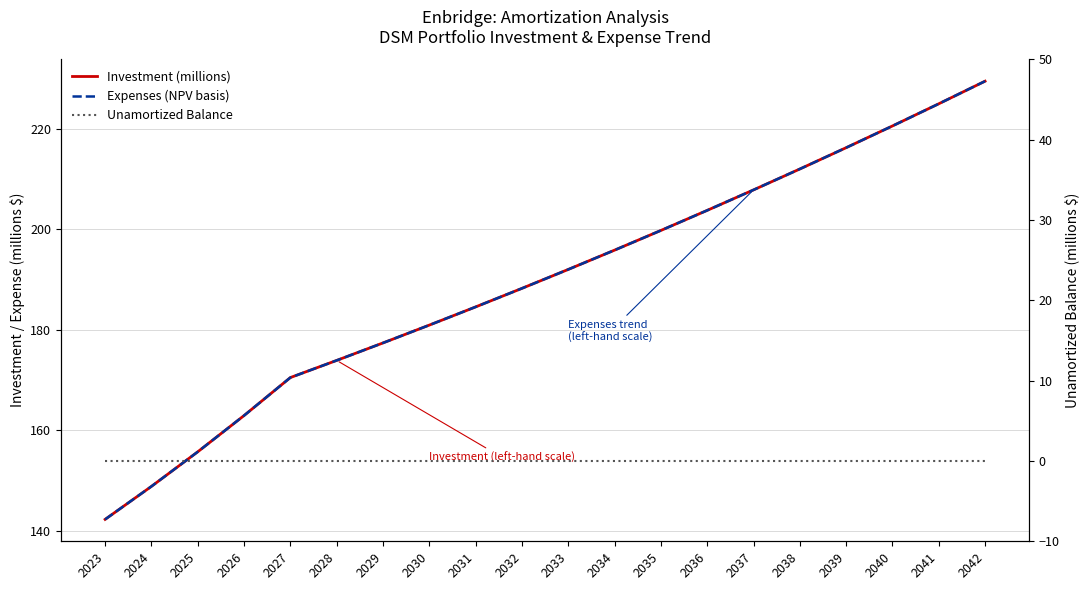

Which series has the largest total across all categories?

Investment (millions)